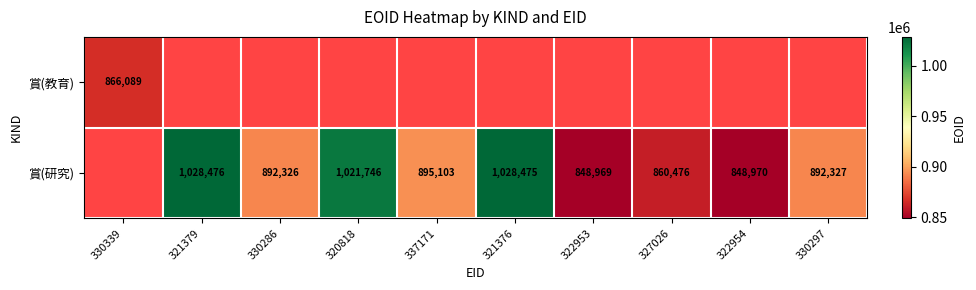

The value of 賞(教育) at 330339 is 866089. True or false?

True